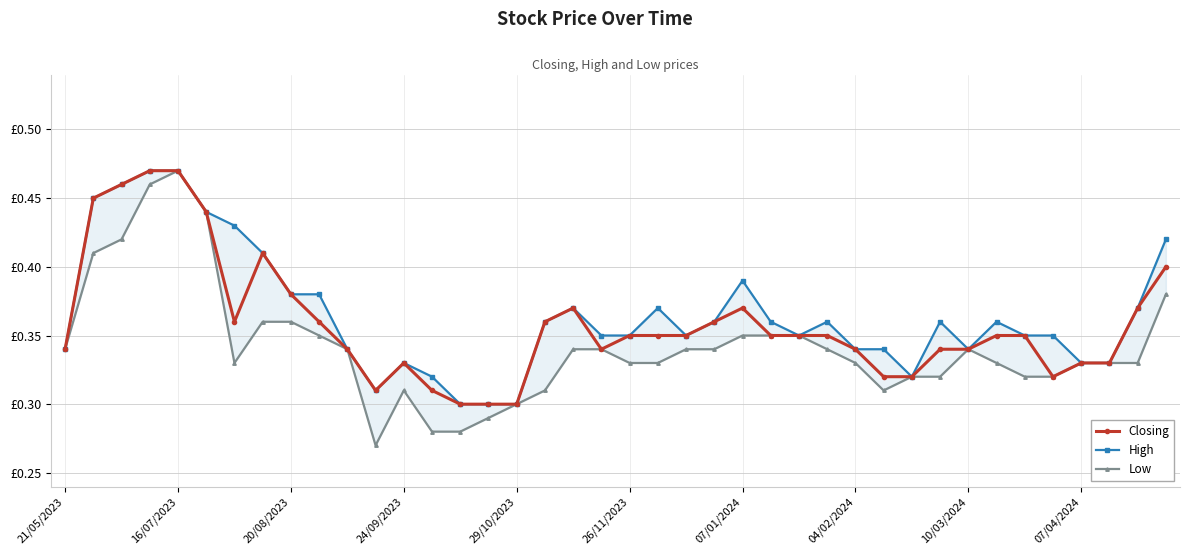

How many lines are shown in the chart?

3